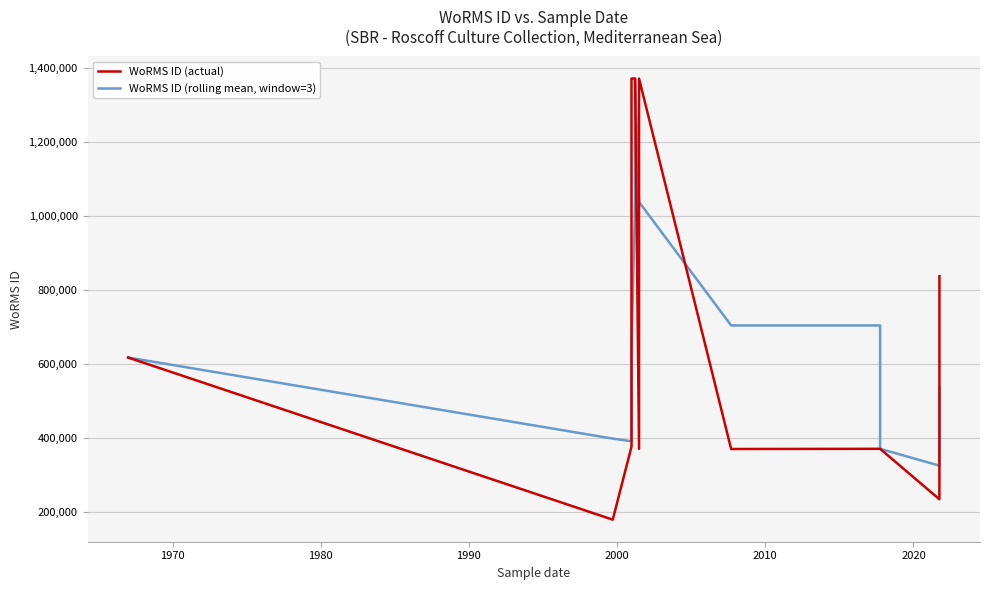

How many categories are shown in the chart?

18